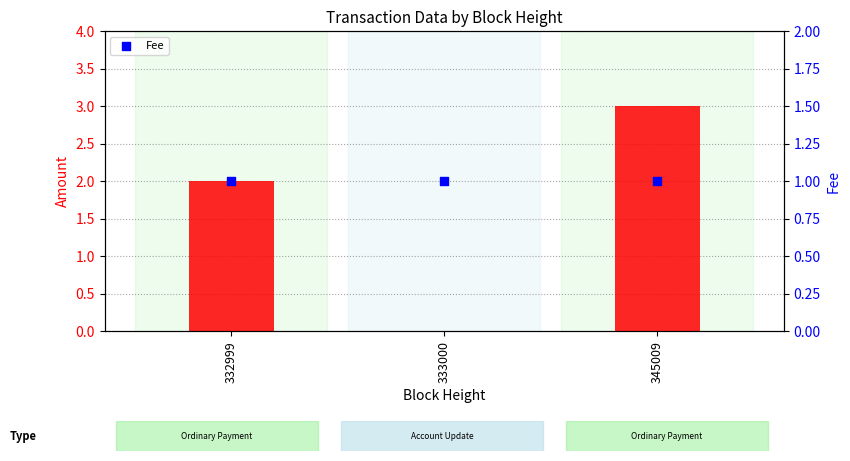

Which series has the widest spread of Y values?

Amount